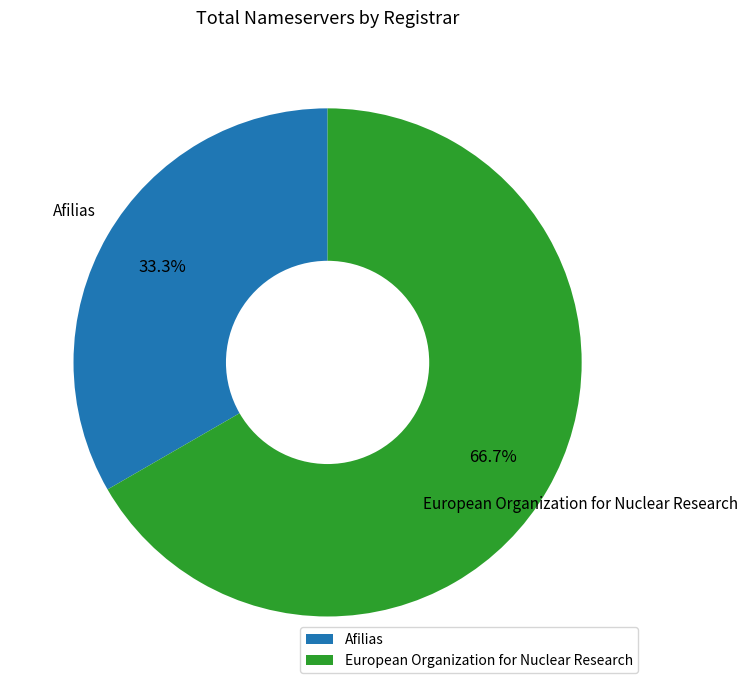

What is the largest slice in the pie chart?

European Organization for Nuclear Research